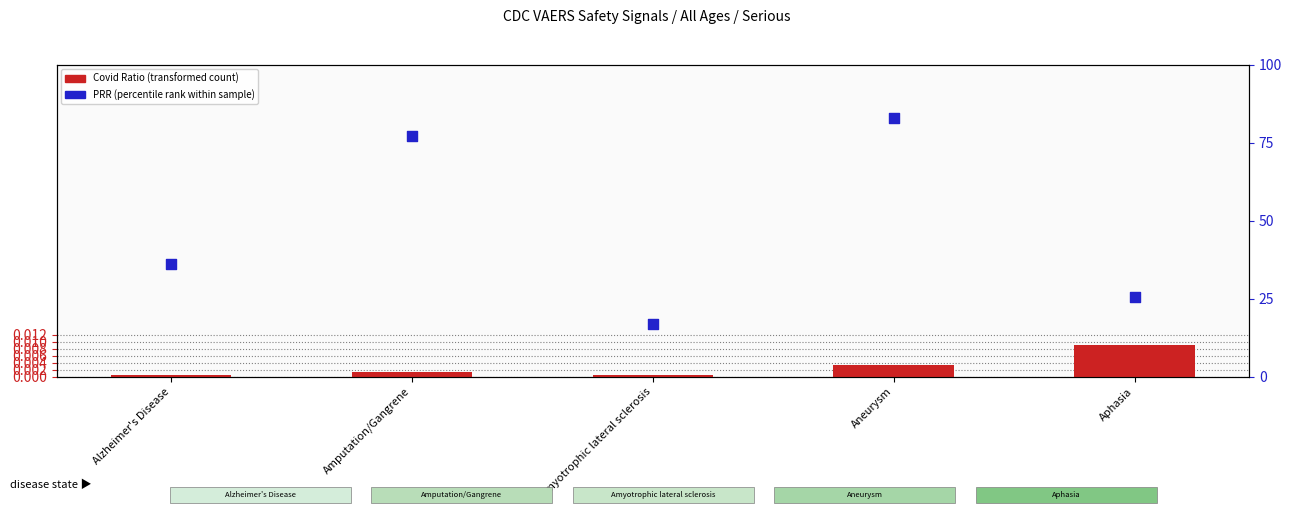

What are all the series names shown in the legend?

Covid Ratio (transformed count), PRR (percentile rank within sample)